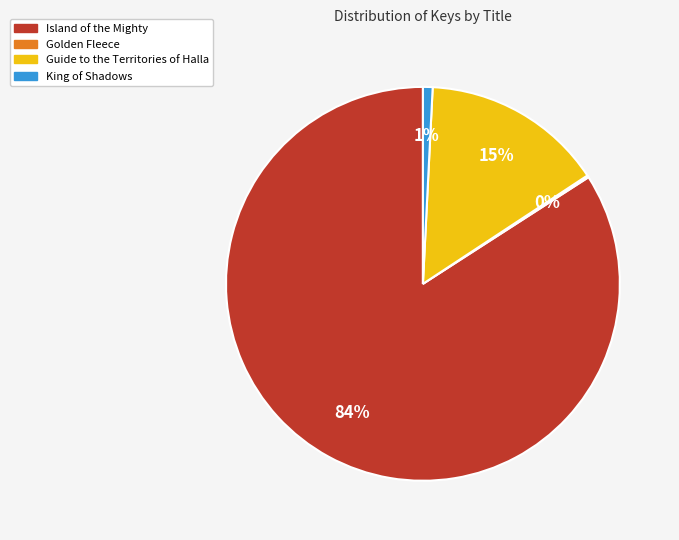

Does Island of the Mighty account for over 50% of the chart?

Yes